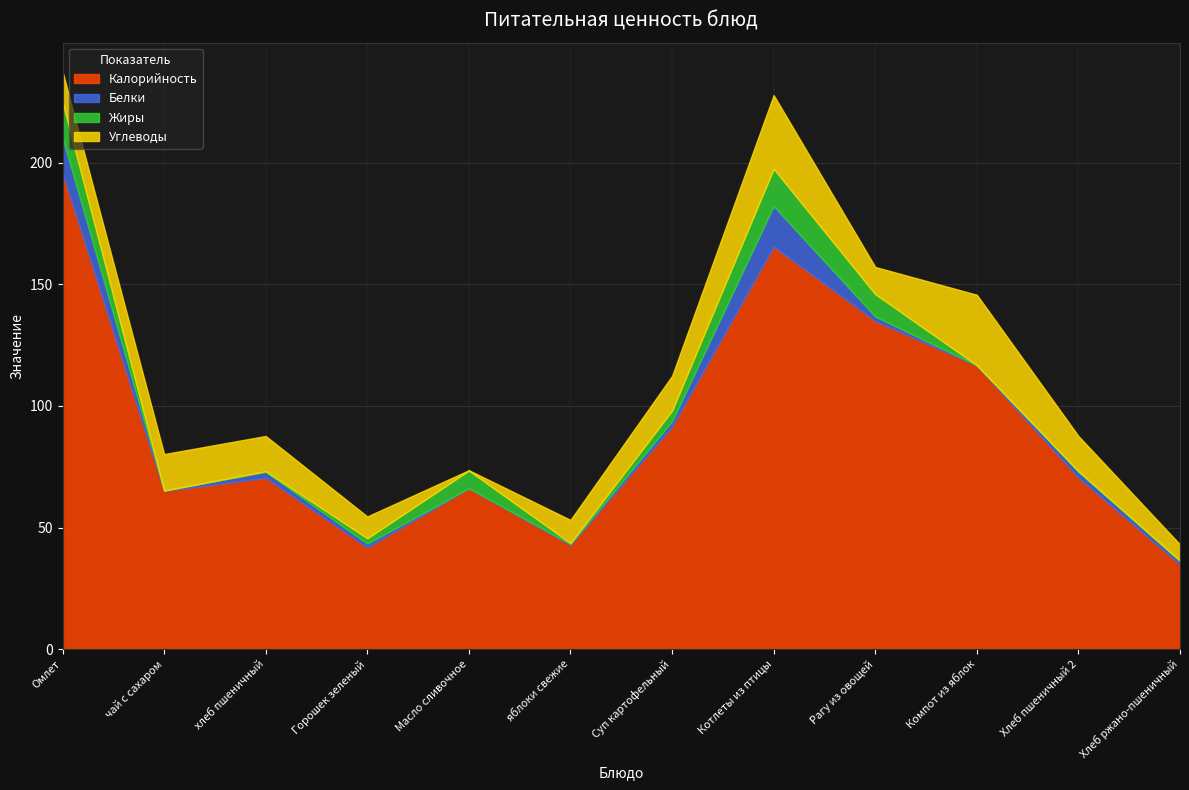

The value of Углеводы at Рагу из овощей is 18.9. True or false?

False